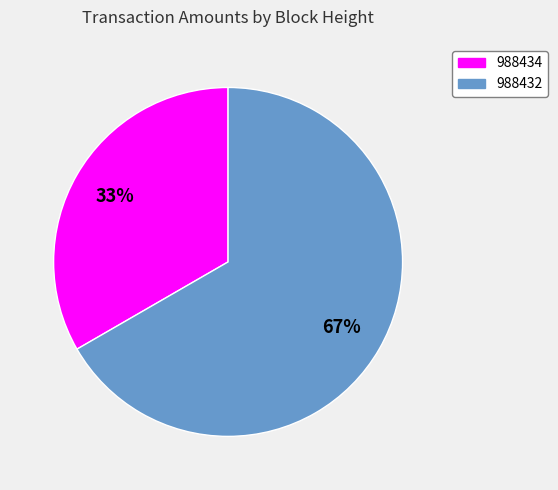

How many slices are in this pie chart?

2